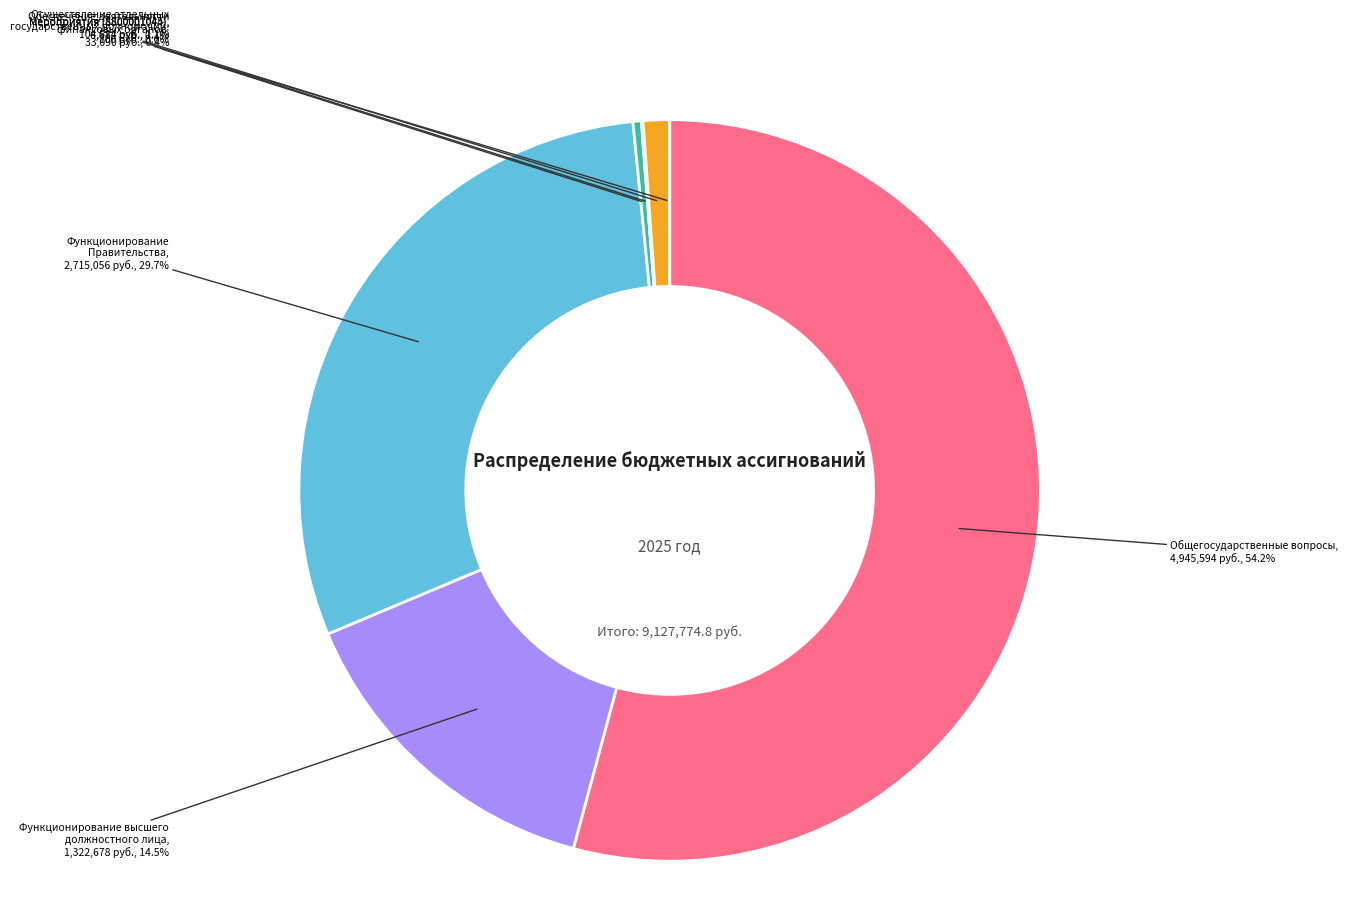

Is there any slice that represents more than half of the pie?

Yes